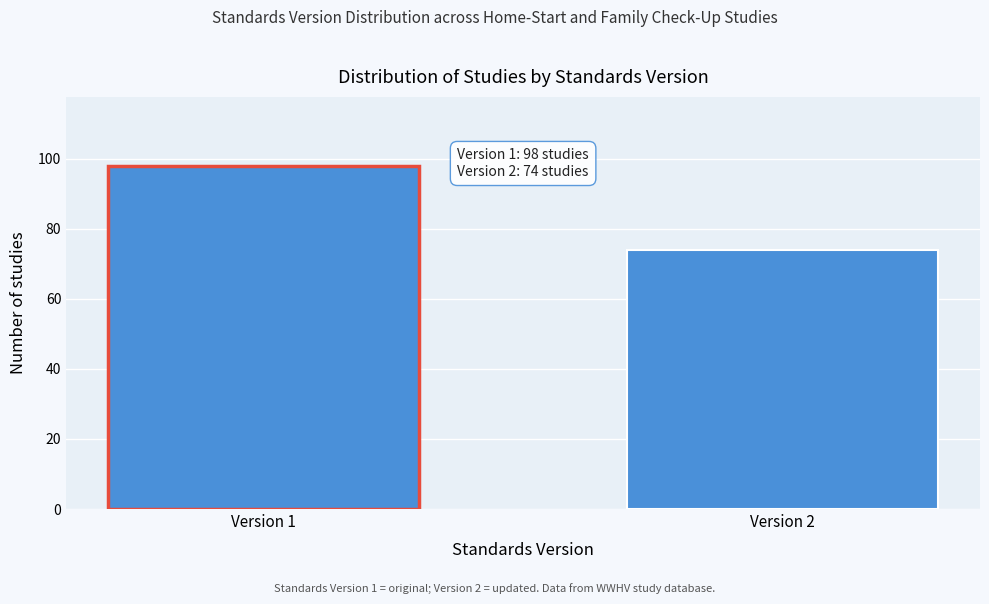

Reading left to right, extract all data points from this chart.

98	74